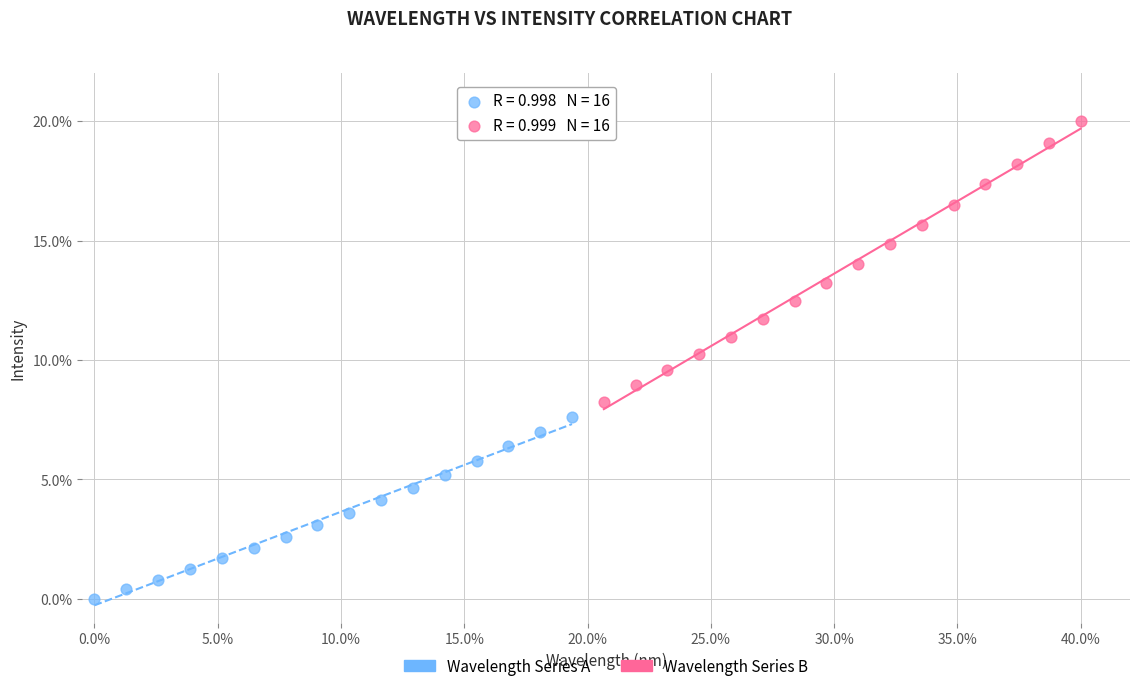

Which series reaches the minimum Y coordinate?

Wavelength Series A